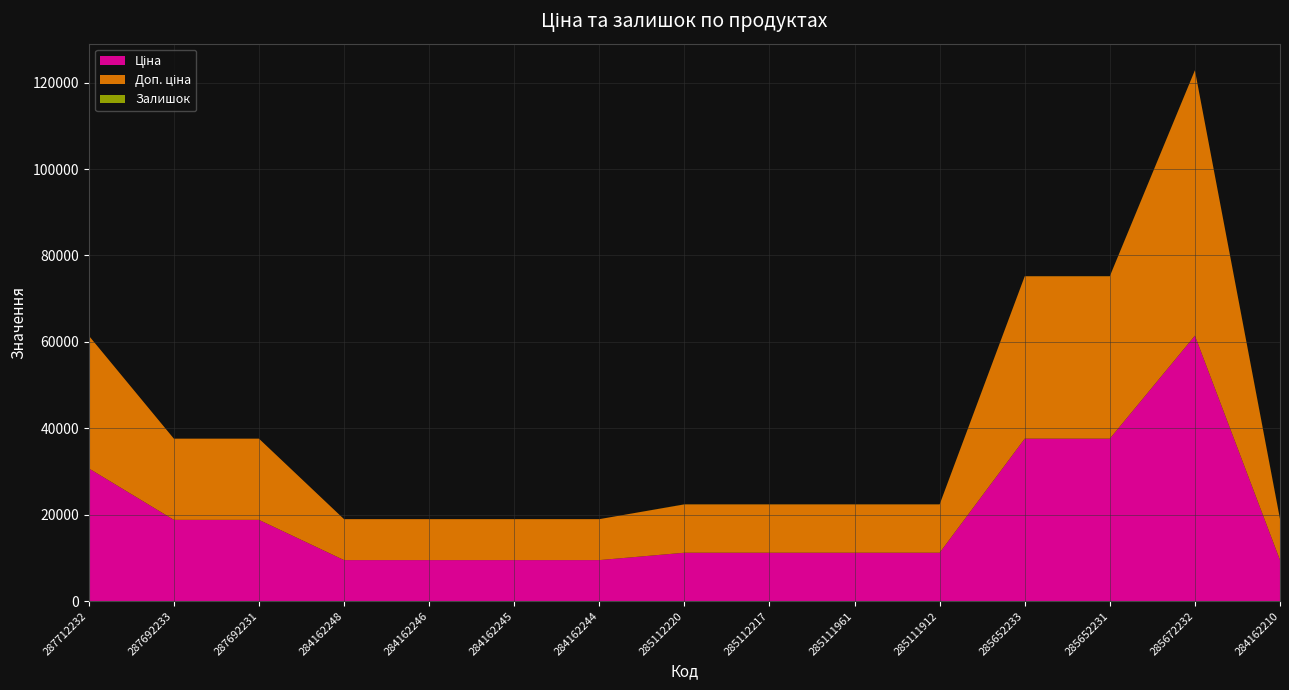

Reading right to left, list all the values displayed in this chart.

Ціна: 9480.1	61434.3	37593.6	37593.6	11188.2	11188.2	11188.2	11188.2	9480.1	9480.1	9480.1	9480.1	18796.8	18796.8	30717.1
Доп. ціна: 9480.1	61434.3	37593.6	37593.6	11188.2	11188.2	11188.2	11188.2	9480.1	9480.1	9480.1	9480.1	18796.8	18796.8	30717.1
Залишок: 56.0	16.0	23.0	13.0	15.0	17.0	17.0	17.0	0.0	8.0	0.0	0.0	0.0	0.0	0.0